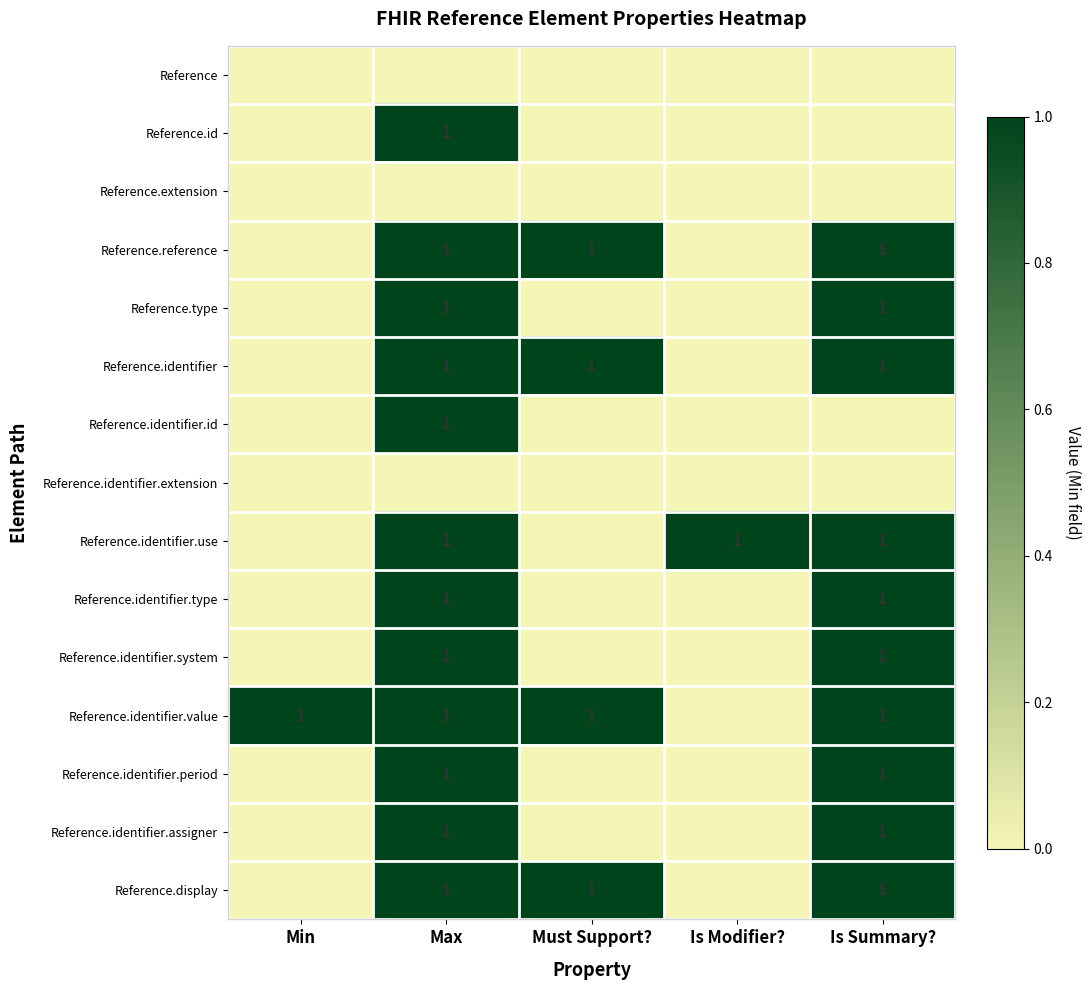

True or false: Reference.identifier has a value of 1 at Must Support?.

True